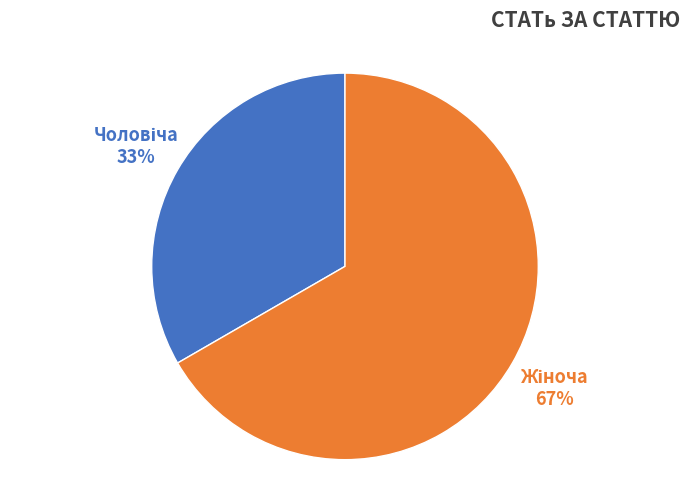

To the nearest percent, what is the average slice percentage?

50%